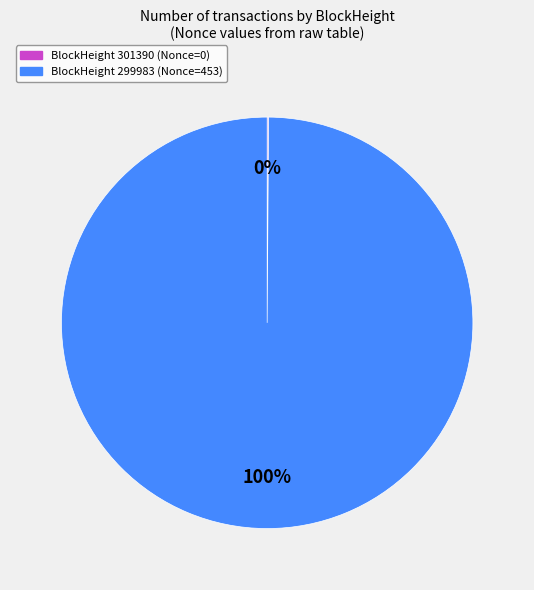

To the nearest percent, what is the average slice percentage?

50%